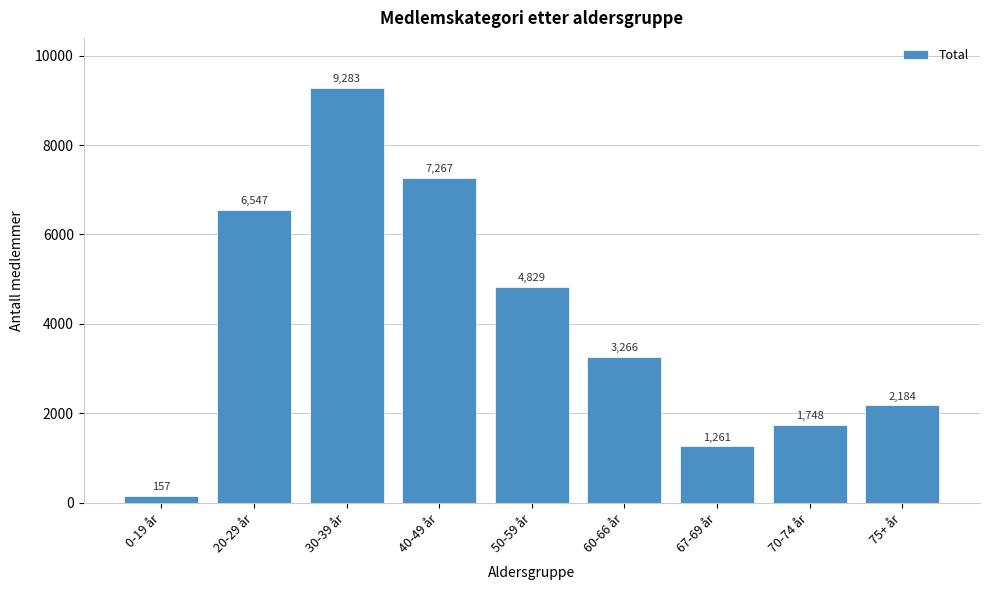

Reading right to left, list all the values displayed in this chart.

75+ år=2184	70-74 år=1748	67-69 år=1261	60-66 år=3266	50-59 år=4829	40-49 år=7267	30-39 år=9283	20-29 år=6547	0-19 år=157